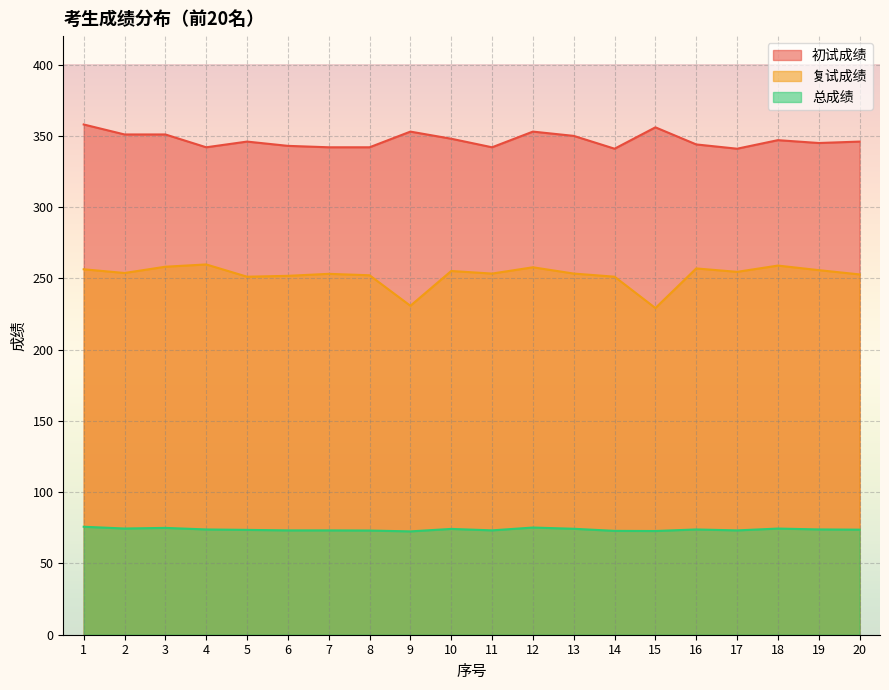

At which label does 复试成绩 reach its minimum?

15